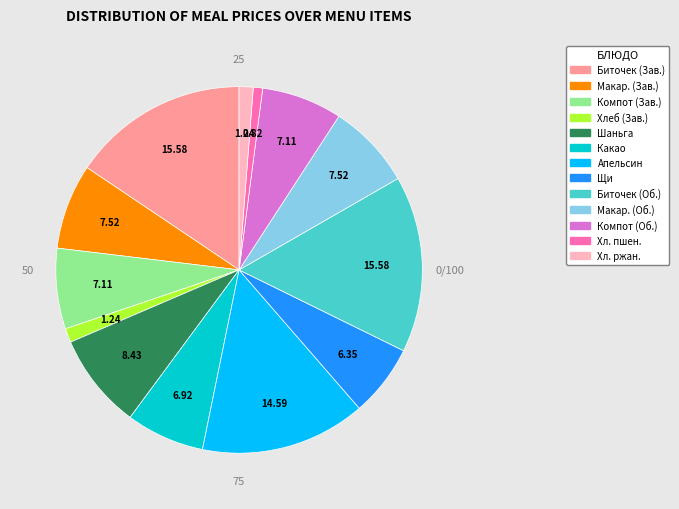

Is there any slice that represents more than half of the pie?

No